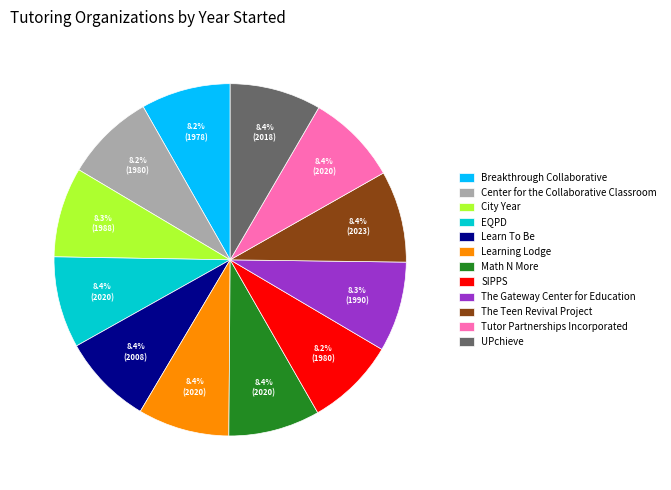

Is the sum of Breakthrough Collaborative and City Year greater than half?

No